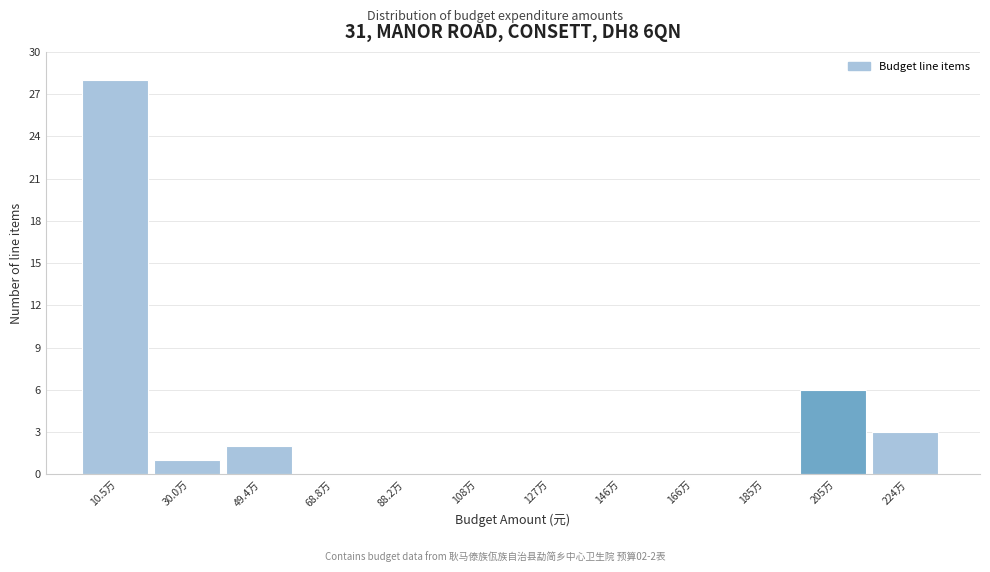

Reading left to right, transcribe all the data shown in this chart.

10.5万=28	30.0万=1	49.4万=2	68.8万=0	88.2万=0	108万=0	127万=0	146万=0	166万=0	185万=0	205万=6	224万=3